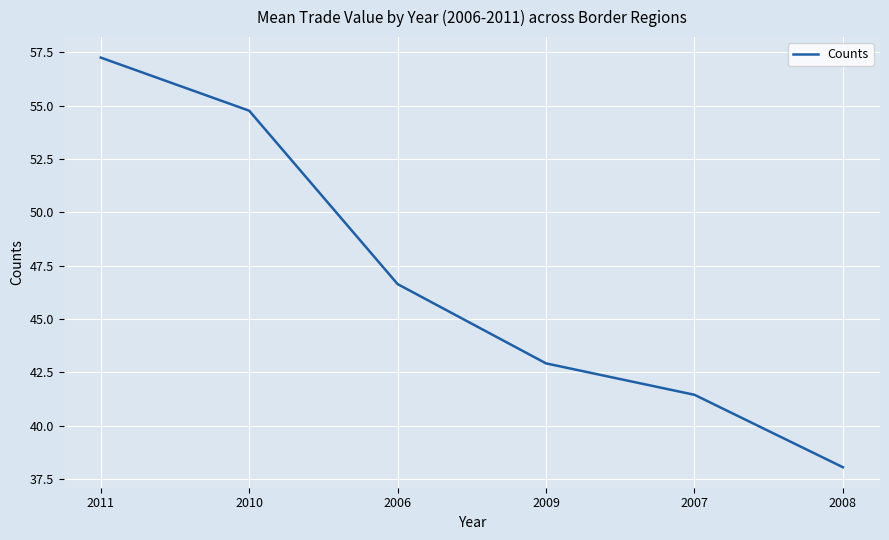

What is the smallest value displayed?

38.1